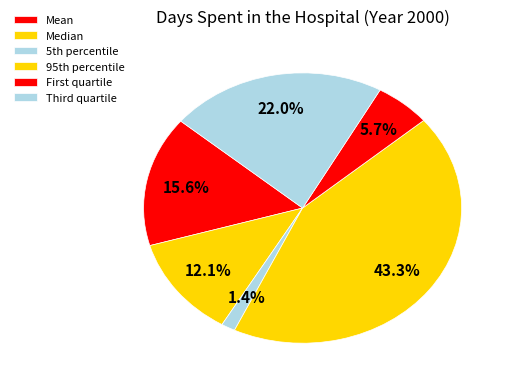

How many slices are in this pie chart?

6